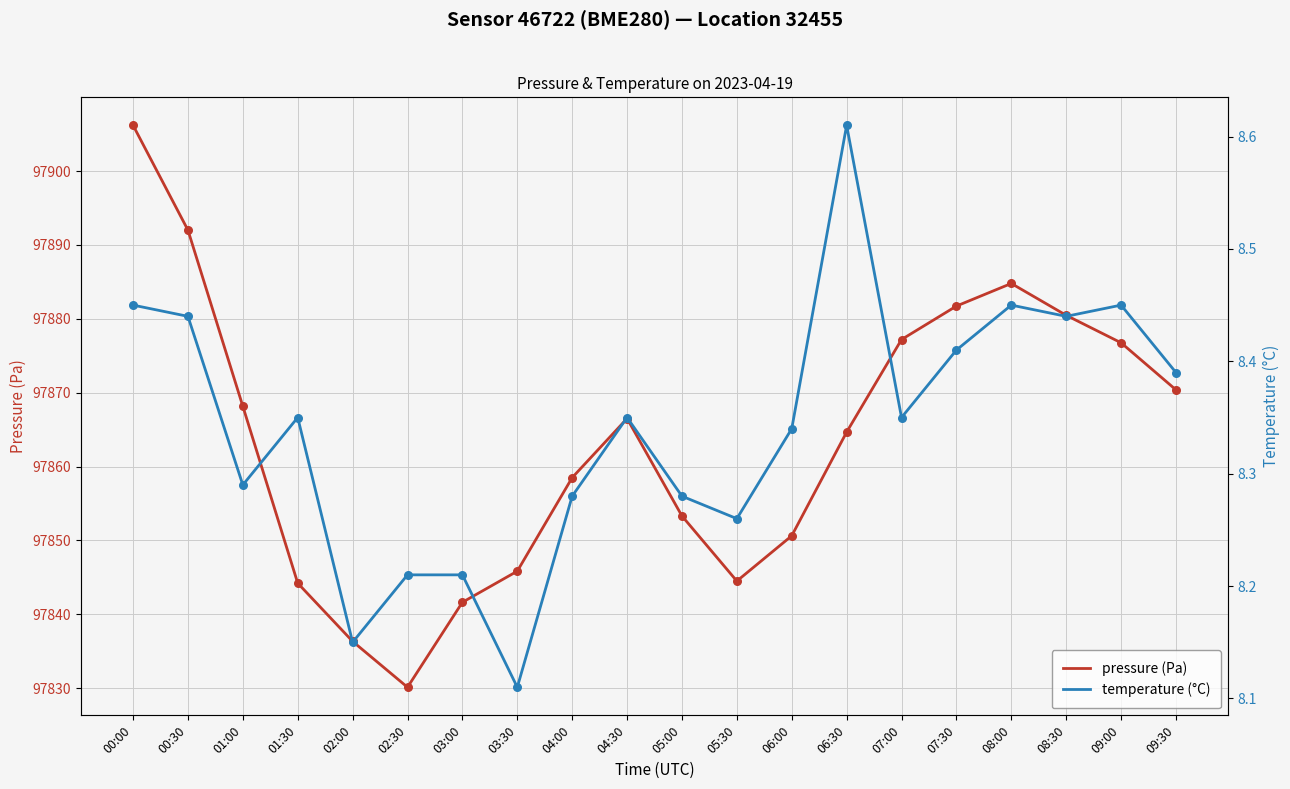

What is the total value across all series at 03:30?

97853.9